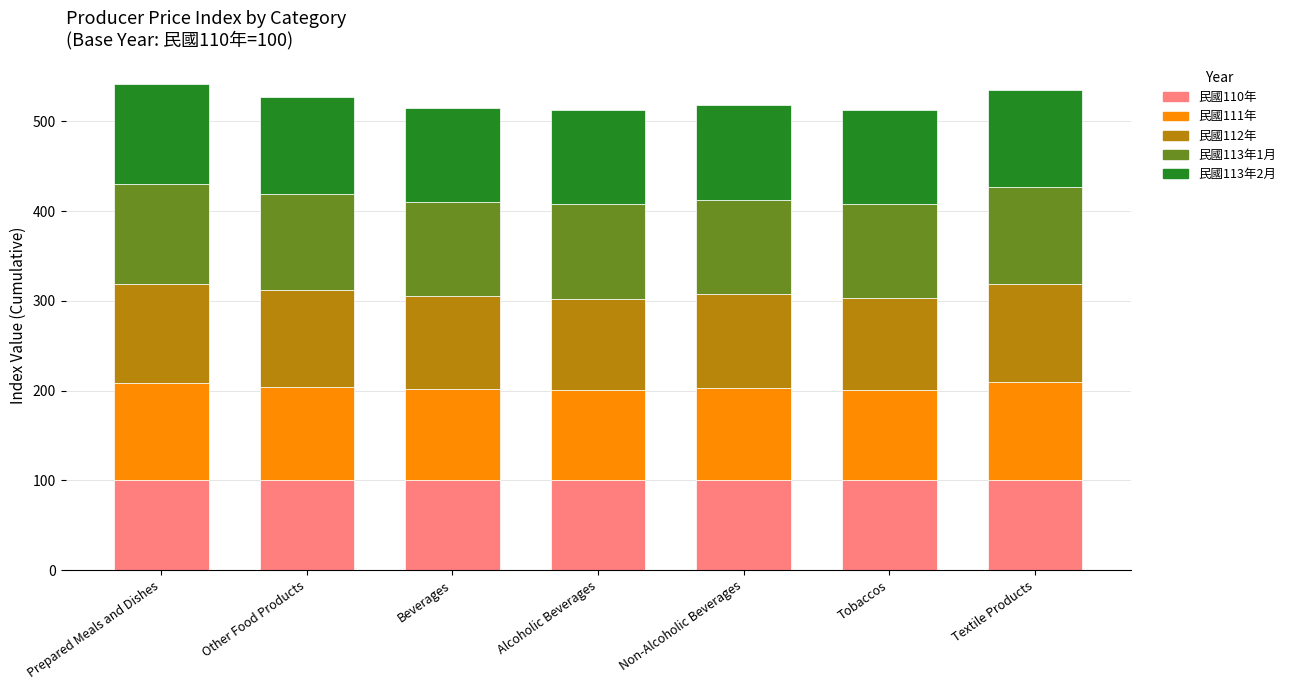

How many bars are there in total?

7